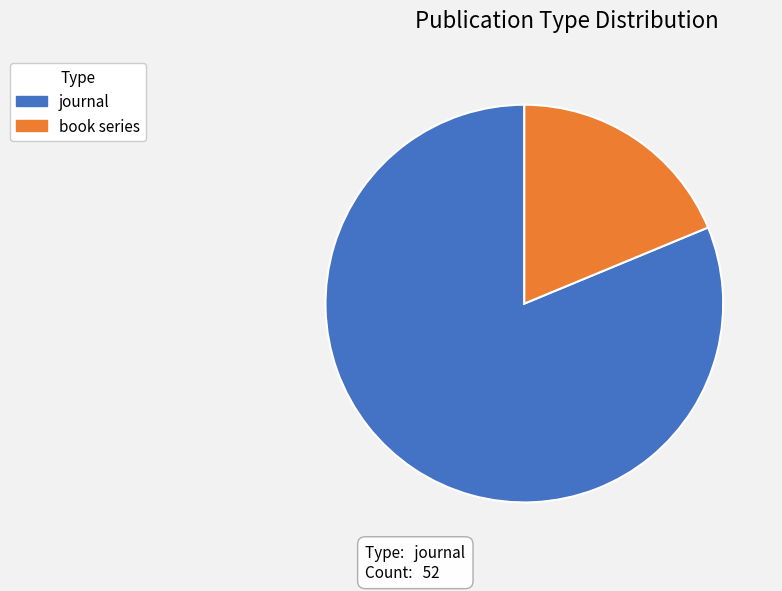

Count the number of slices in the pie.

2